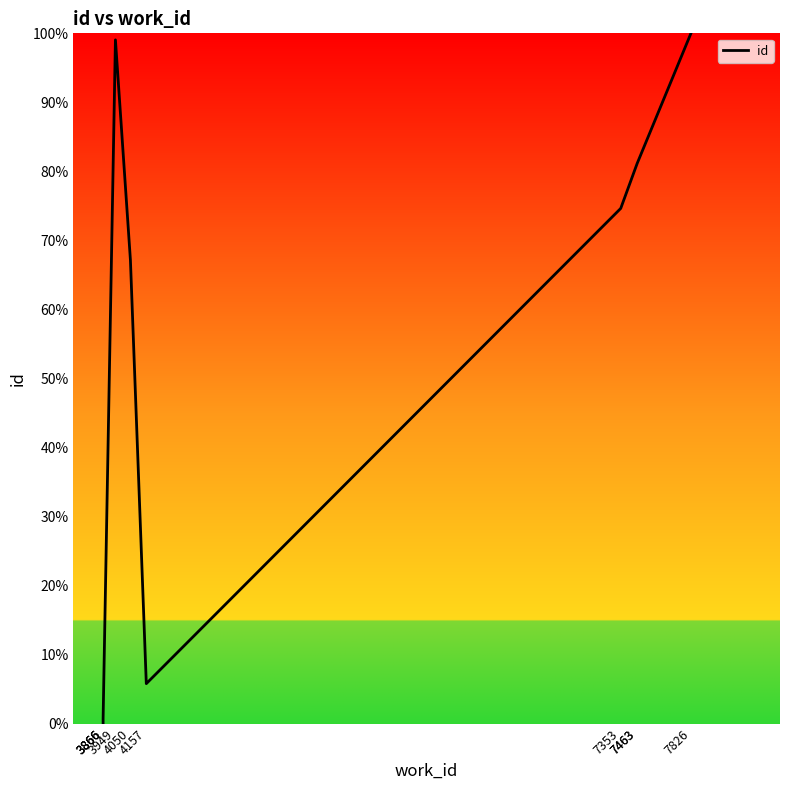

Which category has the highest value across all series?

7826